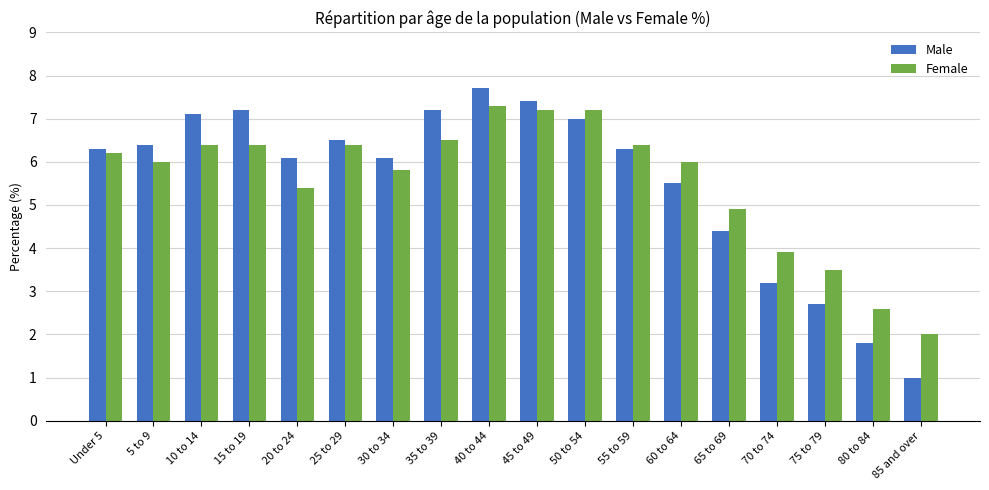

What are all the series names shown in the legend?

Male, Female